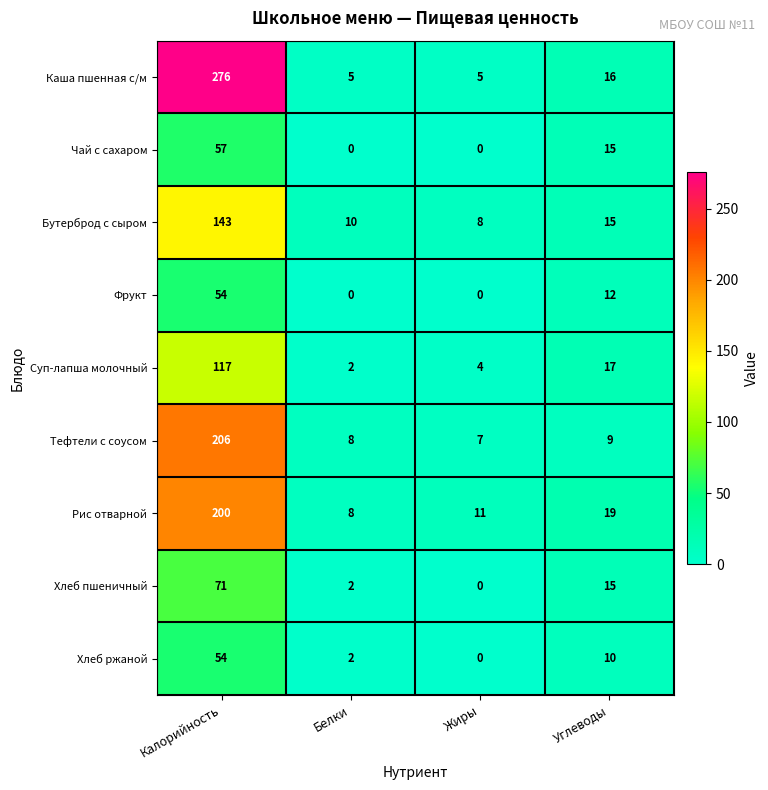

What is the average value of the Чай с сахаром series?

18